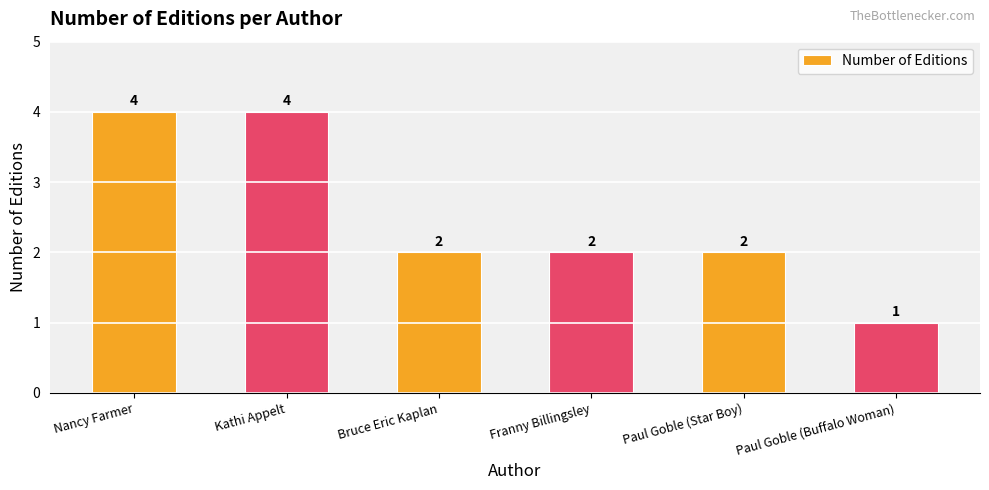

At which label does the data first exceed 2?

Nancy Farmer